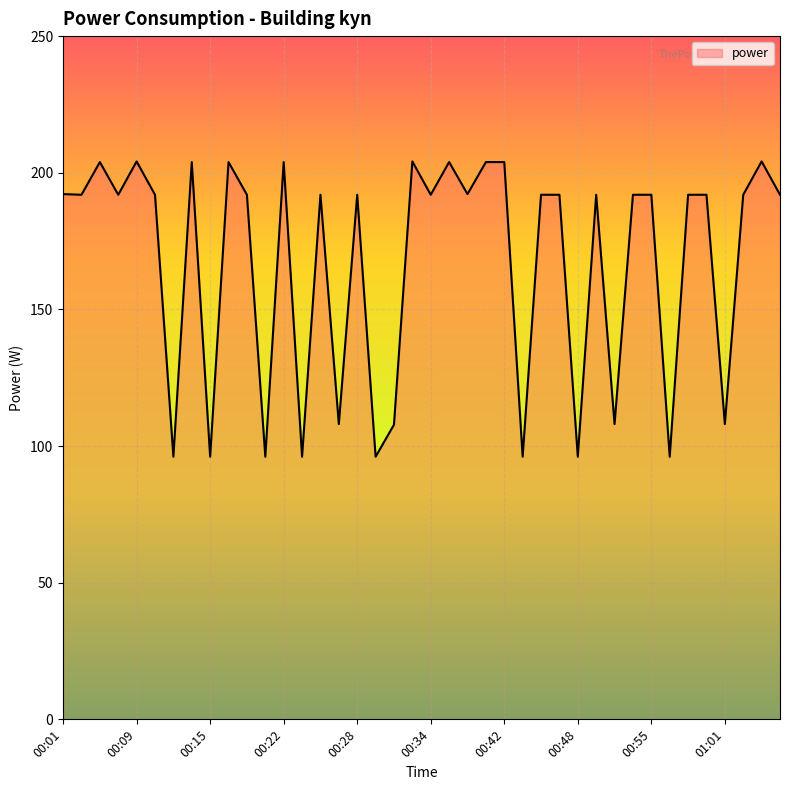

Count the number of categories in the chart.

40